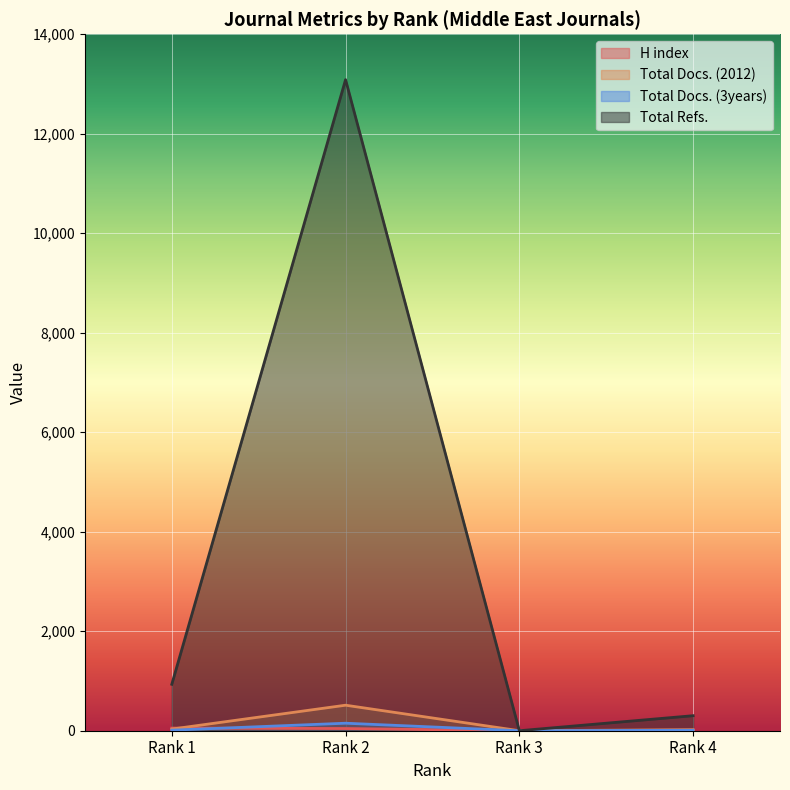

What is the sum of the H index values at Rank 4 and Rank 1?

64